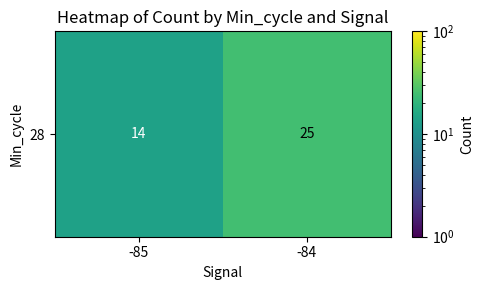

What is the sum of the values at -85 and -84?

39